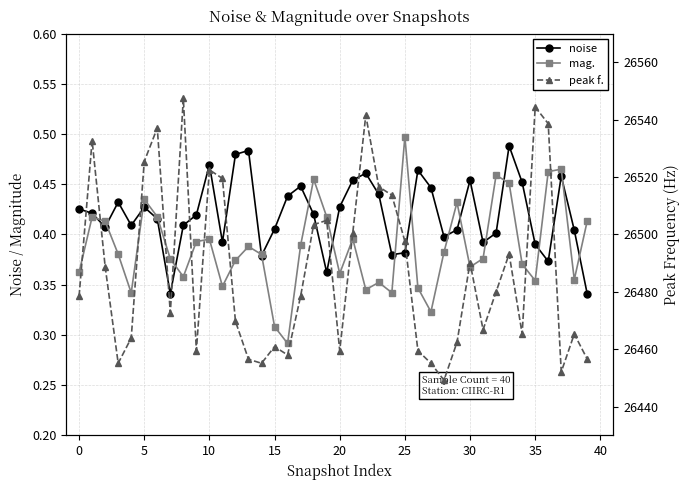

True or false: noise has a value of 0.4 at 18.

True